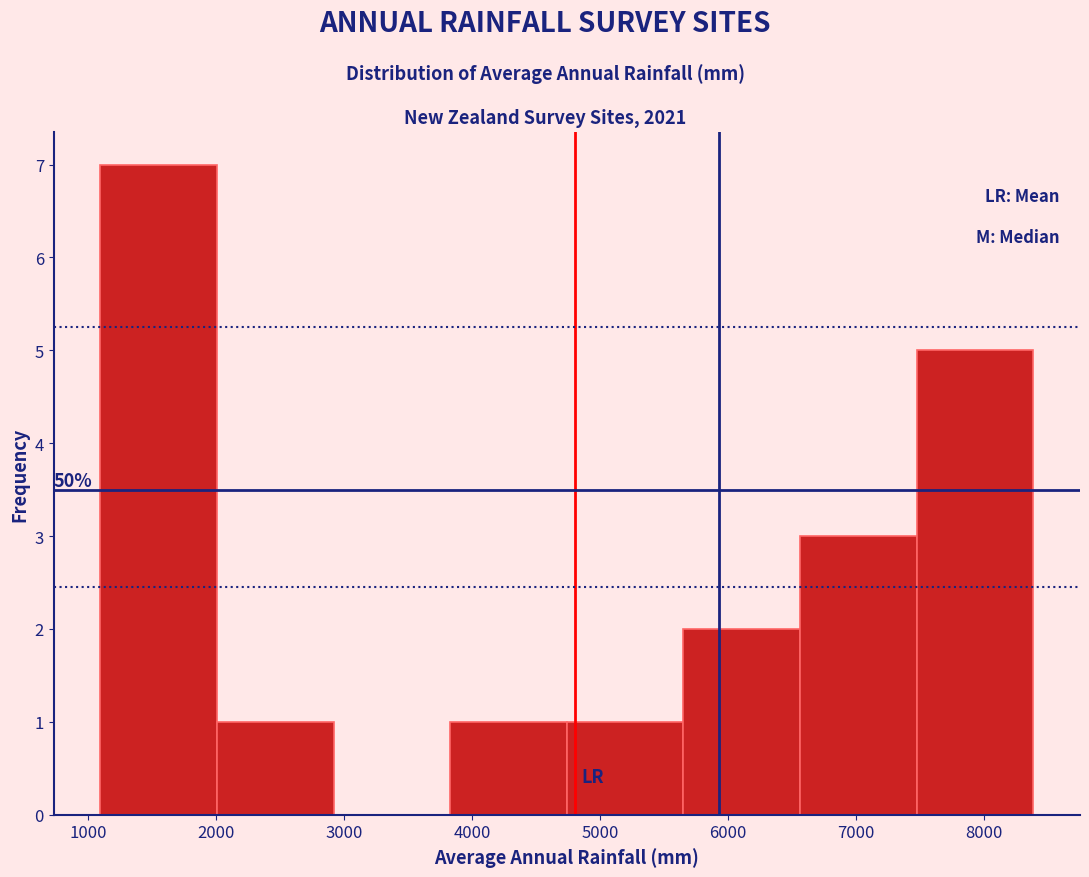

Which range on the x-axis has the tallest bar?

1100 to 2000